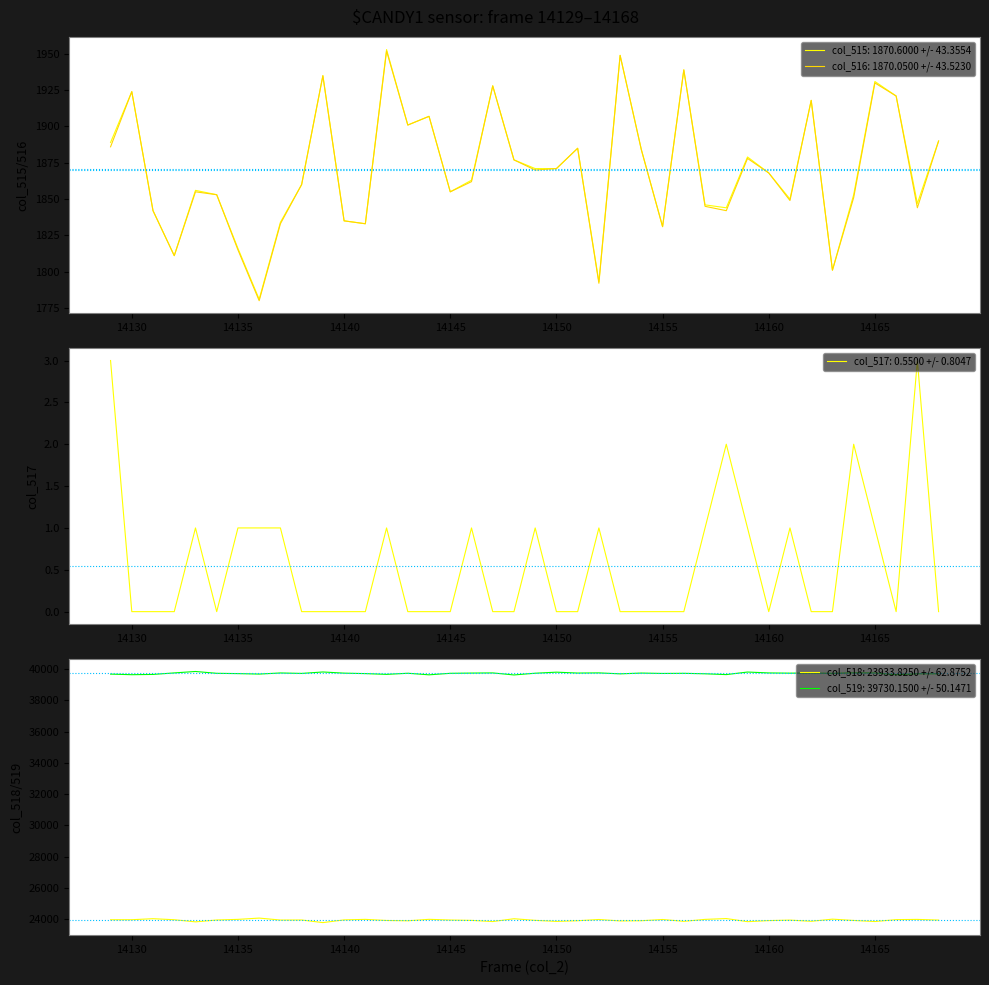

Is it true that col_517 equals 0 at 14163?

True